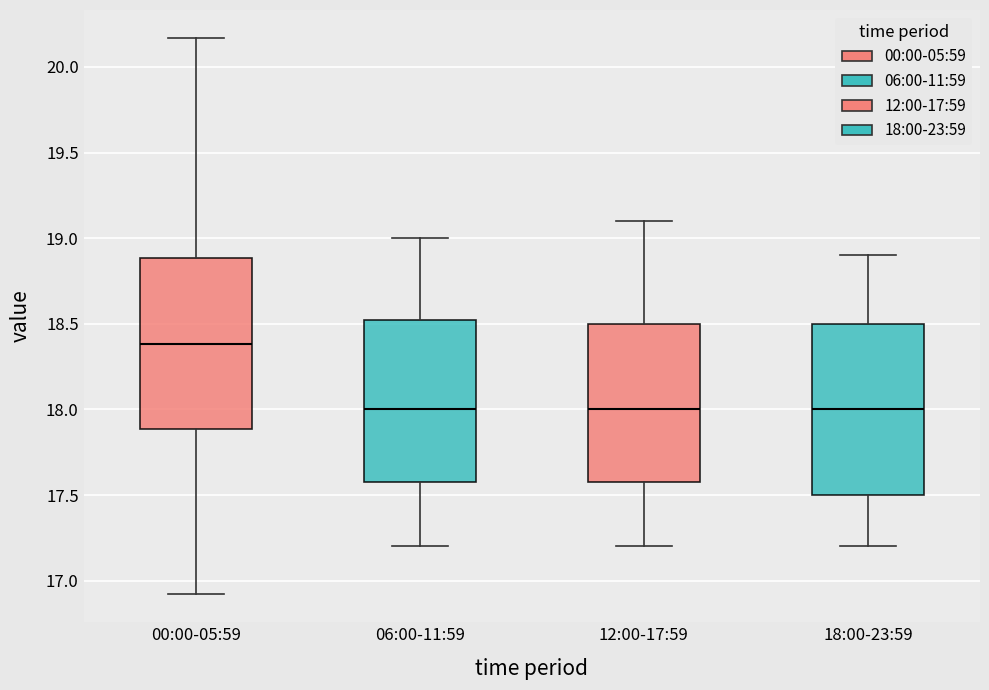

Reading left to right, transcribe this box plot: for each box, give where its median line is, the range the box spans, and where its two whiskers end, as read against the y-axis. The values are not printed on the chart, so give them approximately, as read against the axis.

00:00-05:59: median 18.40, box 17.90 to 18.90, whiskers 16.90 to 20.15
06:00-11:59: median 18.00, box 17.60 to 18.55, whiskers 17.20 to 19.00
12:00-17:59: median 18.00, box 17.60 to 18.50, whiskers 17.20 to 19.10
18:00-23:59: median 18.00, box 17.50 to 18.50, whiskers 17.20 to 18.90